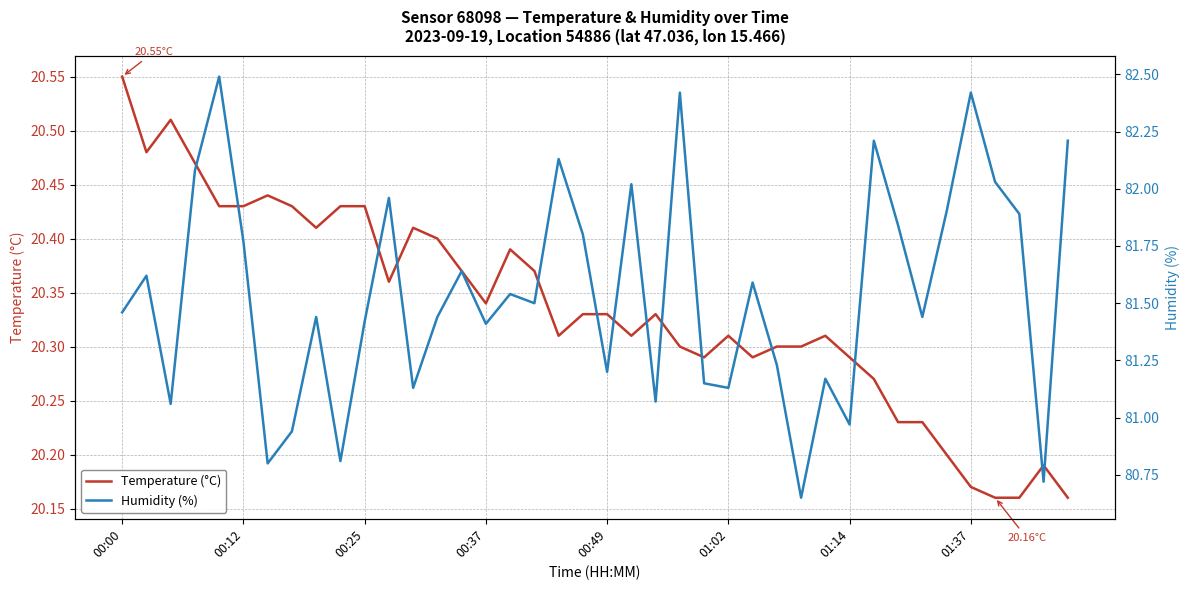

True or false: Temperature (°C) has more than 1 interior local peaks.

True